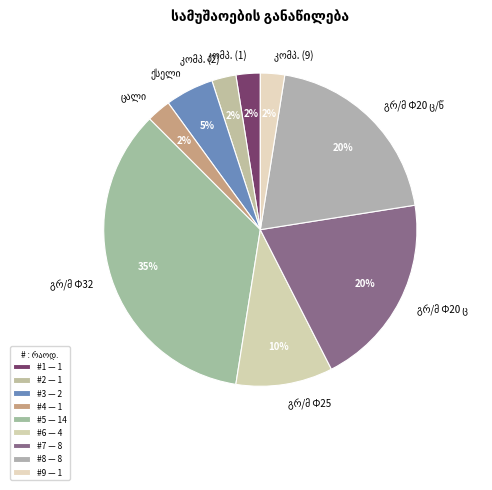

Is there any slice that represents more than half of the pie?

No